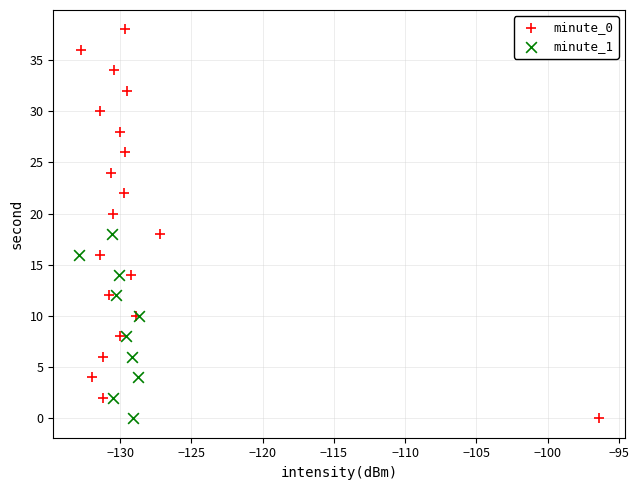

Which series has the widest spread of Y values?

minute_0